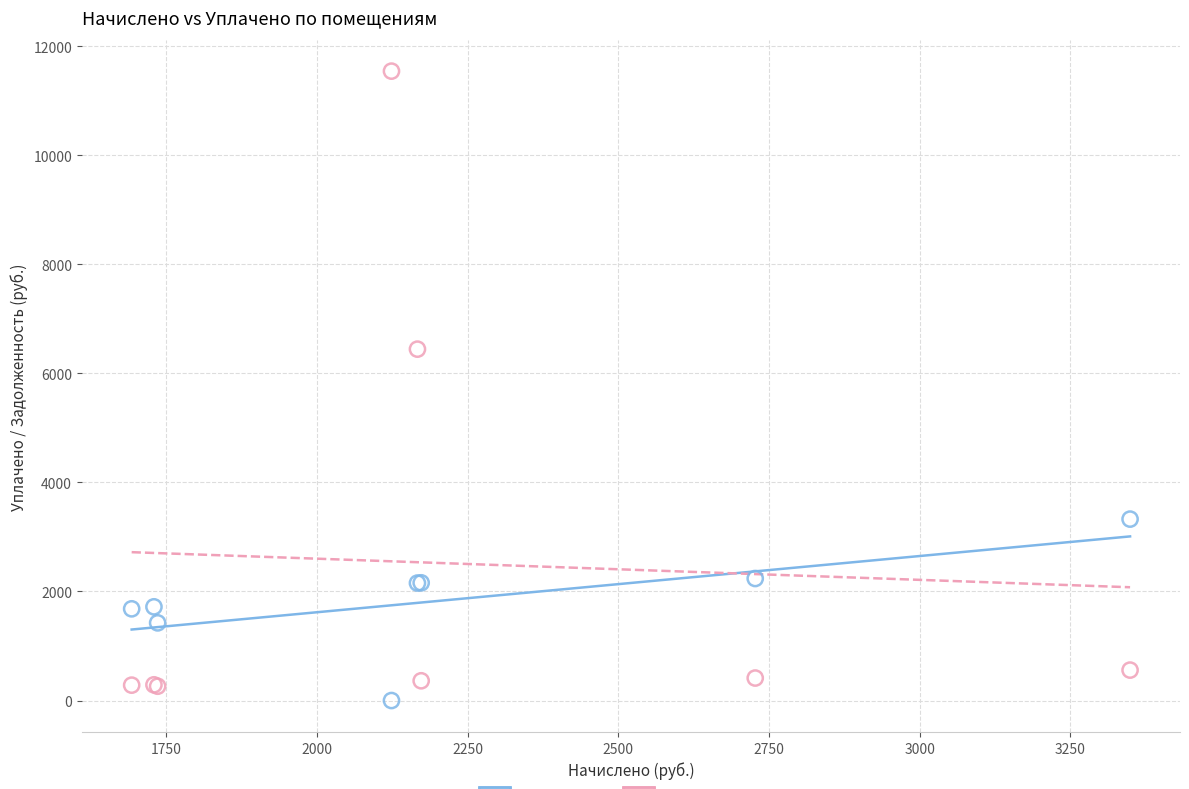

Which series has the widest spread of Y values?

задолженность